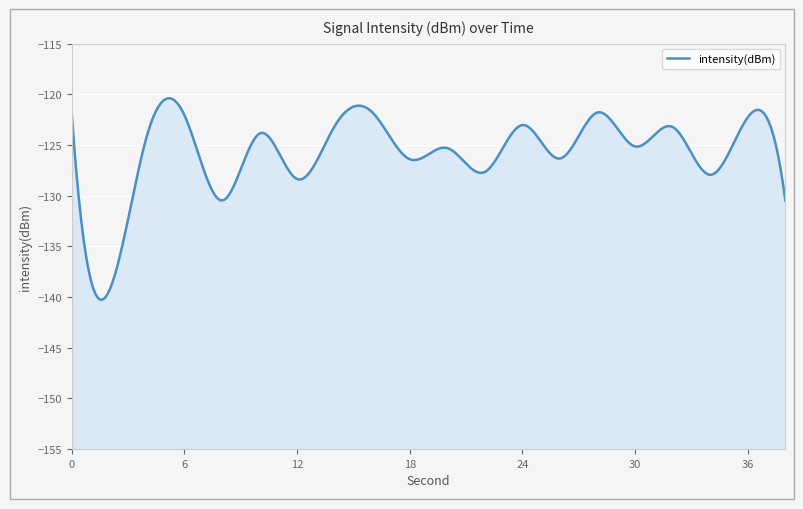

Reading right to left, transcribe all the data shown in this chart.

-130.5	-122.3	-128.0	-123.2	-125.1	-121.8	-126.3	-123.0	-127.7	-125.3	-126.4	-121.8	-123.1	-128.4	-123.9	-130.5	-122.1	-124.1	-139.3	-122.0